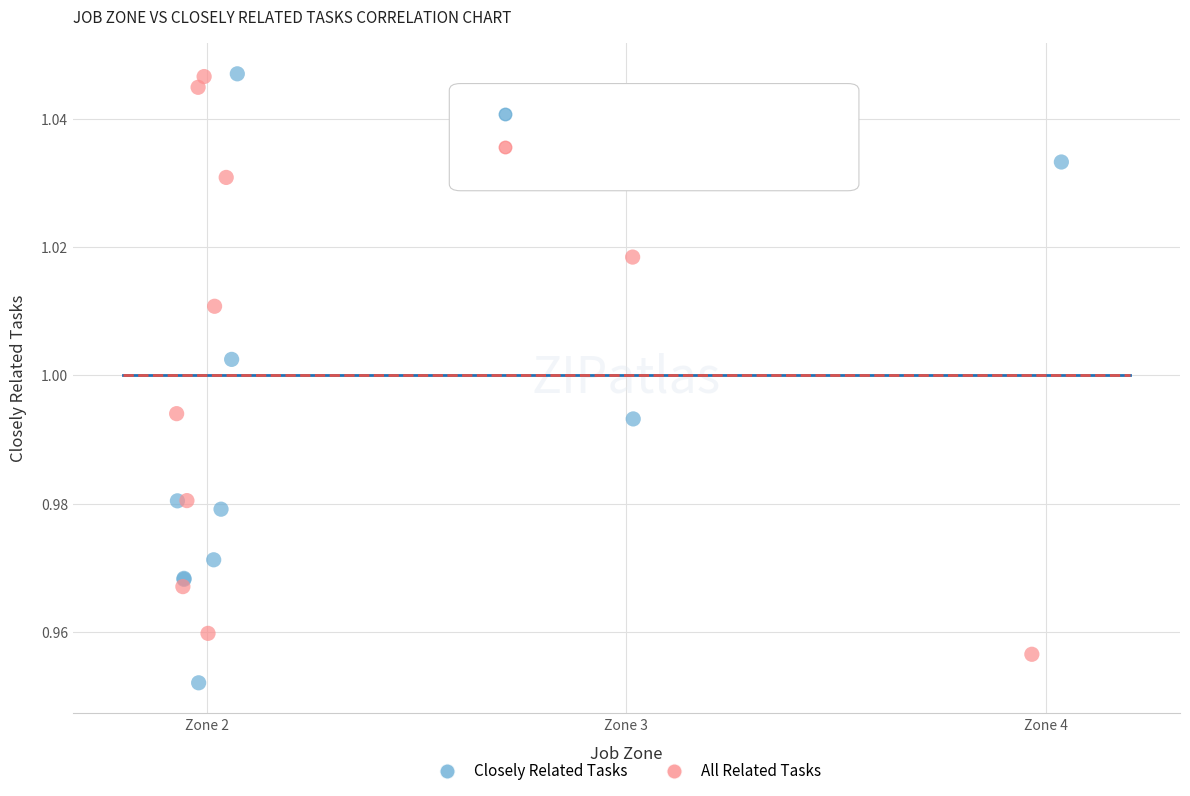

Which series contains the lowest Y value?

Closely Related Tasks